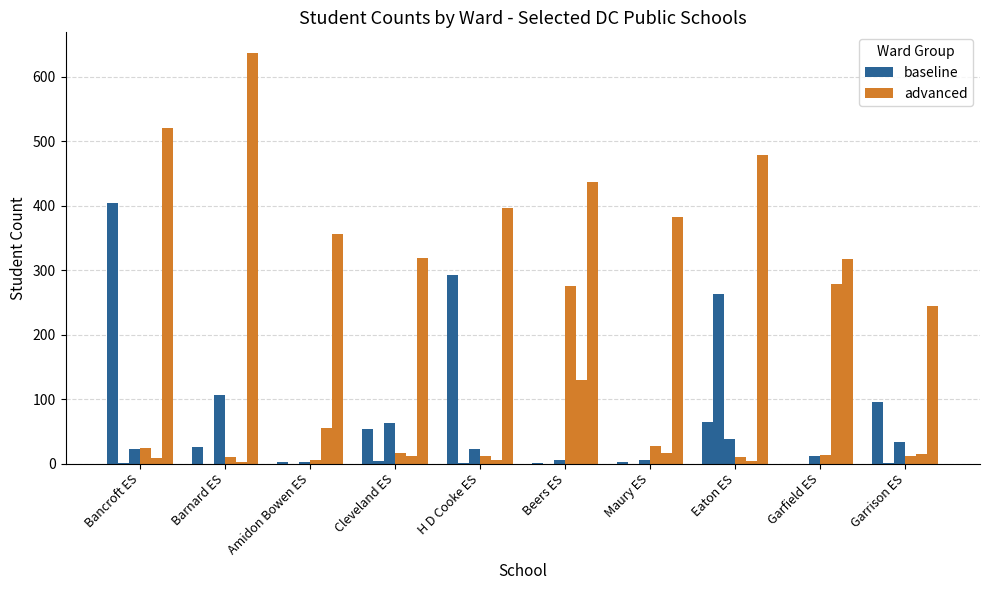

How many groups of bars are there?

10